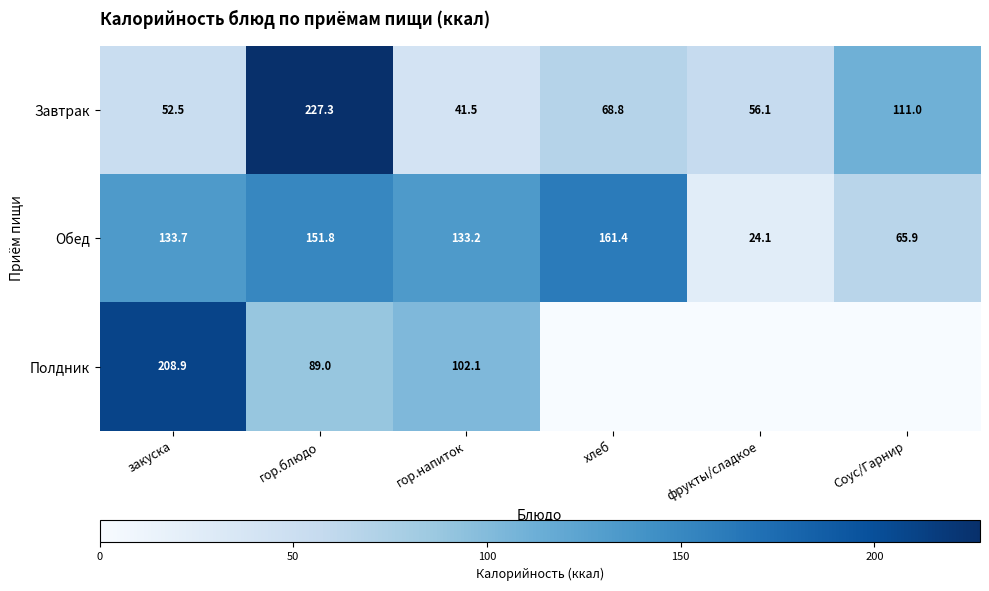

At how many categories does at least one series exceed 203?

2